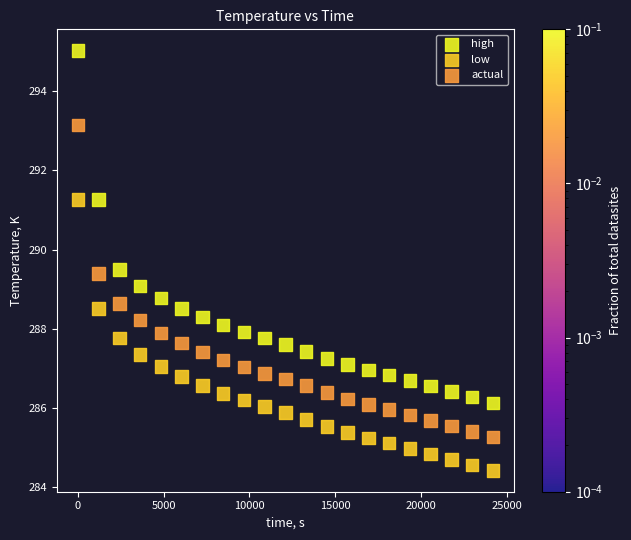

Across all data points, what is the range of X values (max minus min)?

24192.0